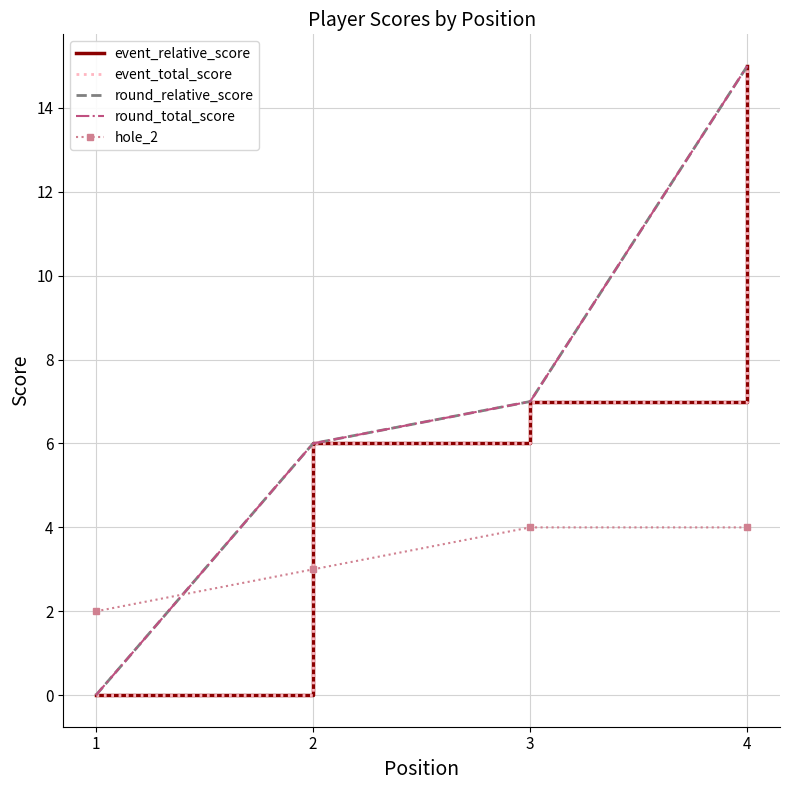

The event_total_score series shows 1 at 2. True or false?

False